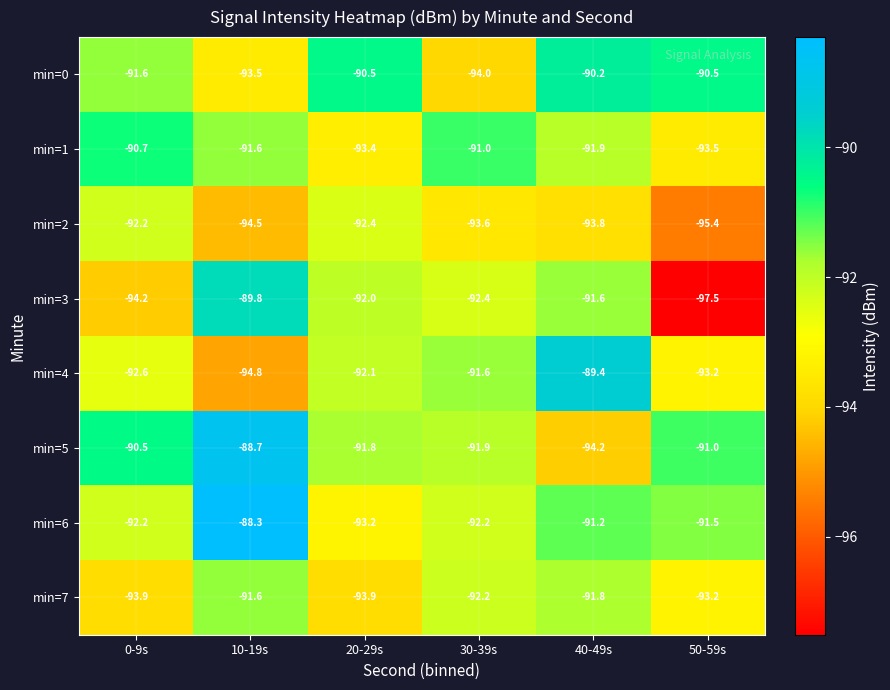

The value of min=1 at 50-59s is -93.5. True or false?

True